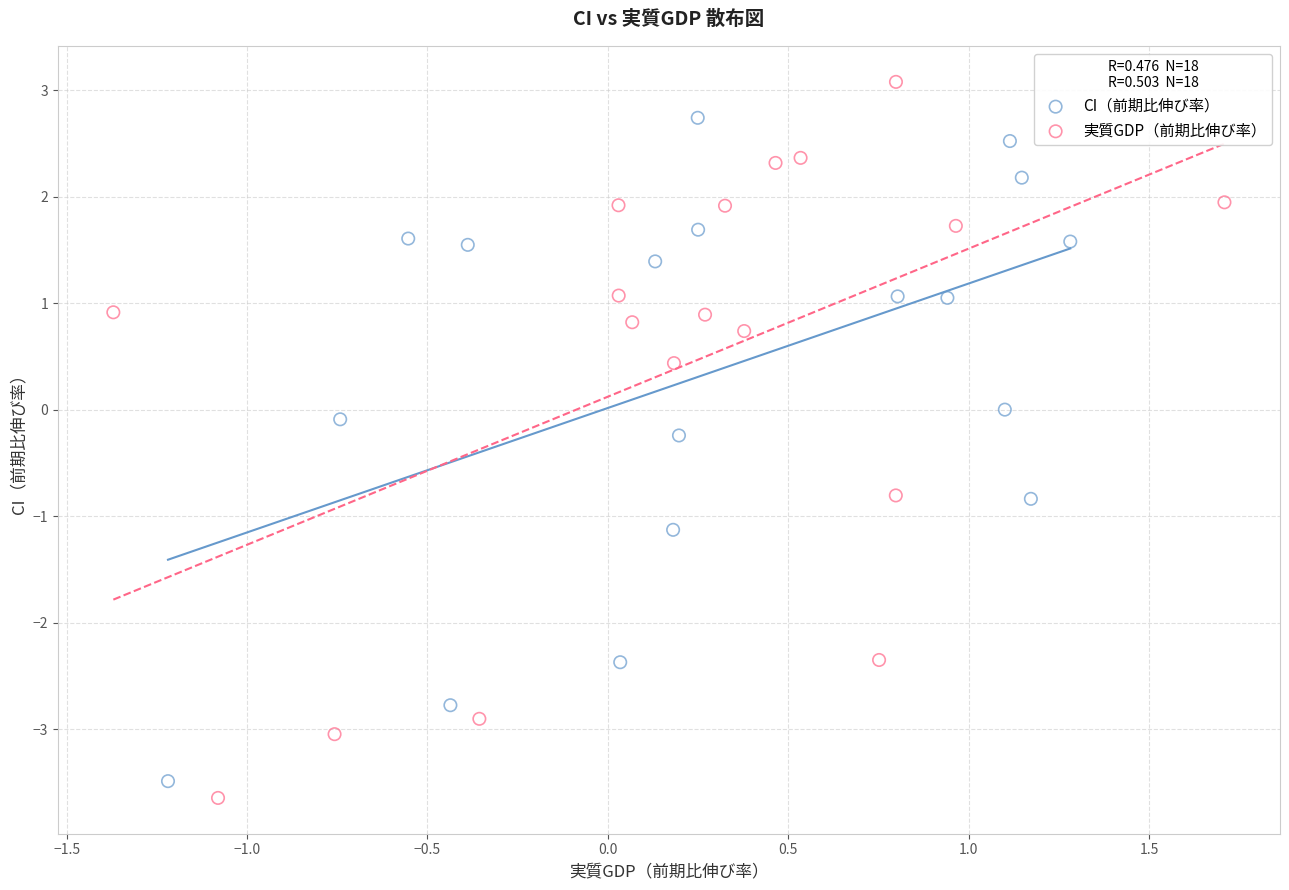

What are all the series names shown in the legend?

CI（前期比伸び率）, 実質GDP（前期比伸び率）